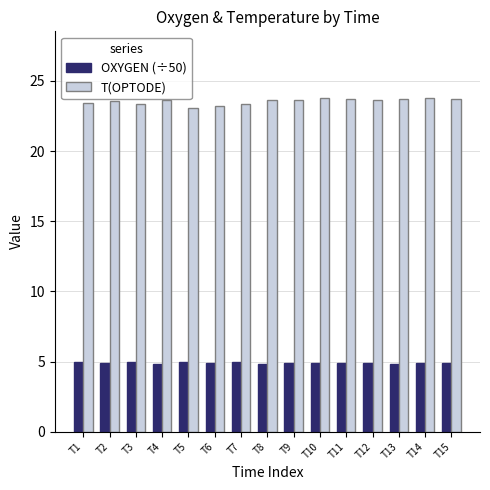

Which series has the largest total across all categories?

T(OPTODE)